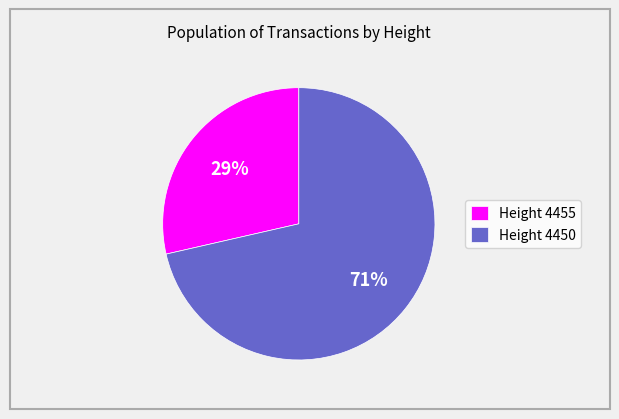

The Height 4450 slice represents 71% of the pie. True or false?

True